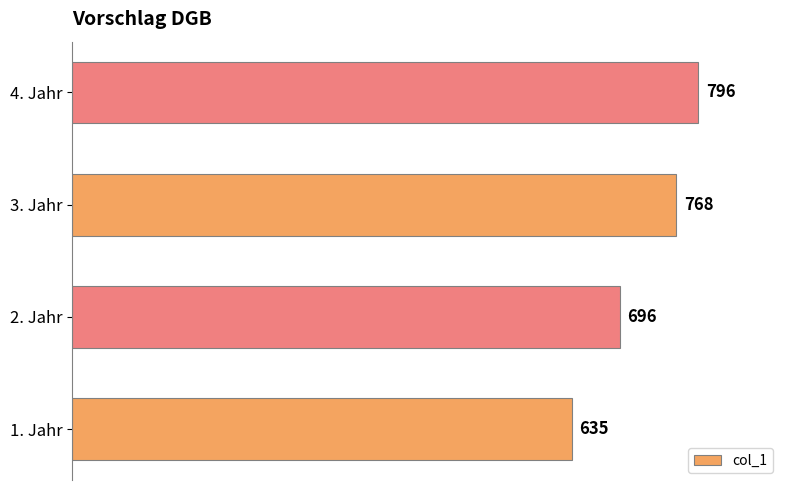

Are the bars grouped side by side (vs. stacked)?

No